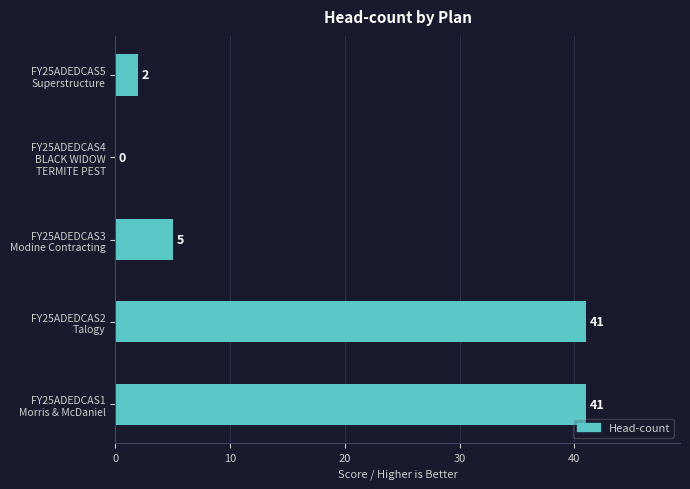

What is the greatest value displayed?

41